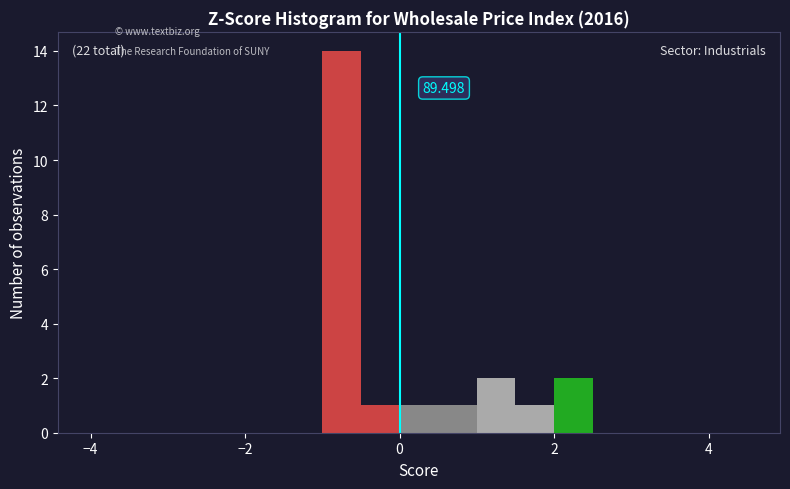

Around what value on the x-axis is the tallest bar? Give the approximate position of its centre, as read against the axis.

-0.8